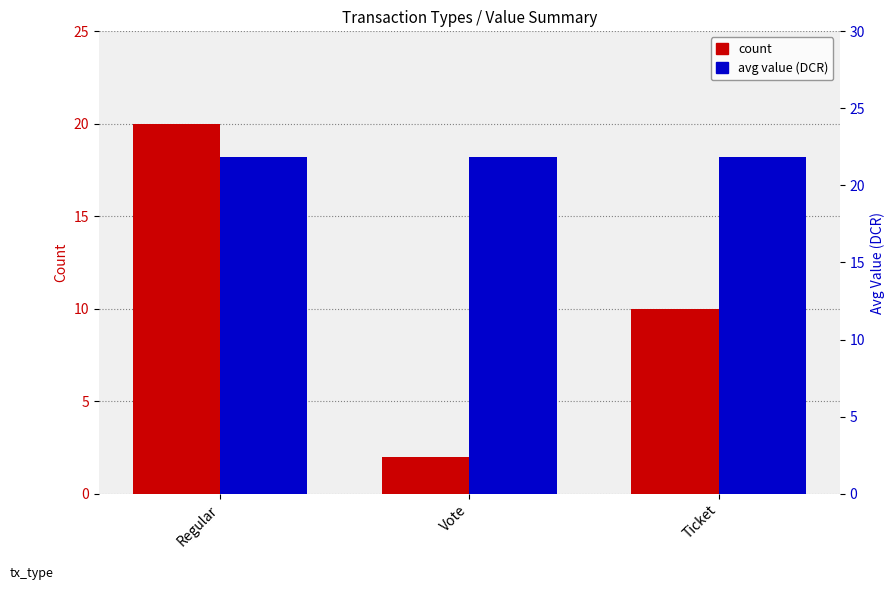

How many groups of bars are there?

3